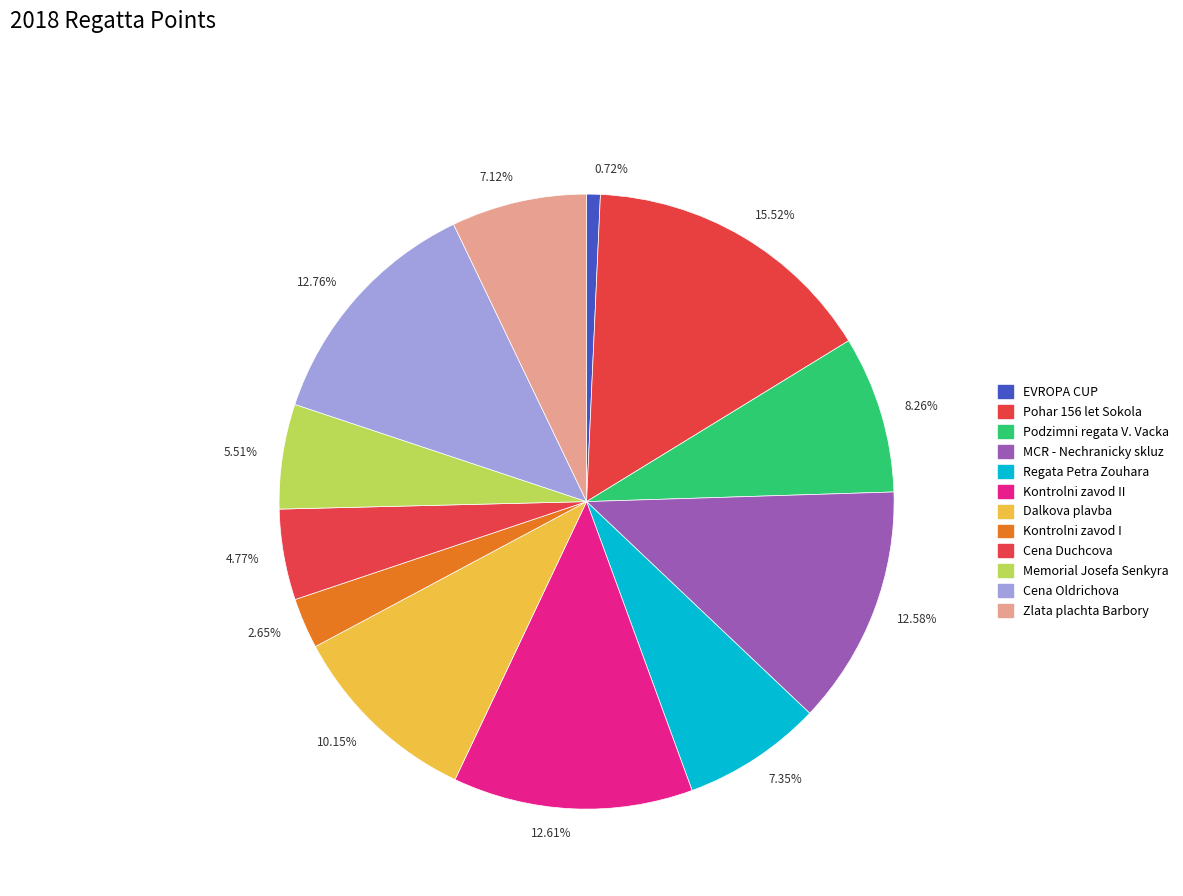

Which category has the biggest portion of the pie?

15.52%